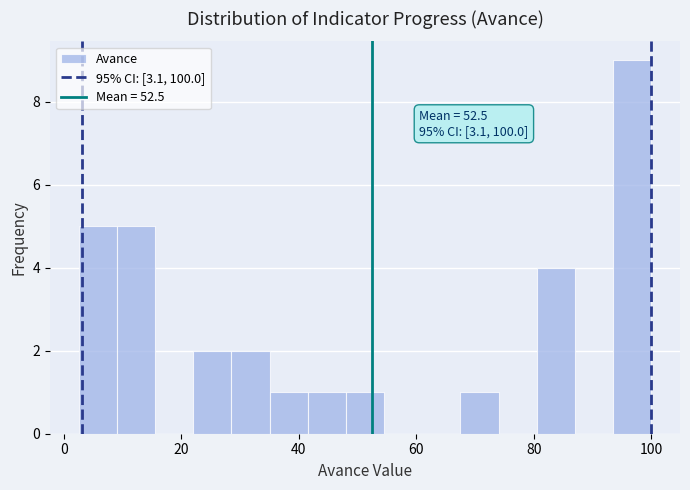

Read against the x-axis, roughly where is the centre of the tallest bar?

96